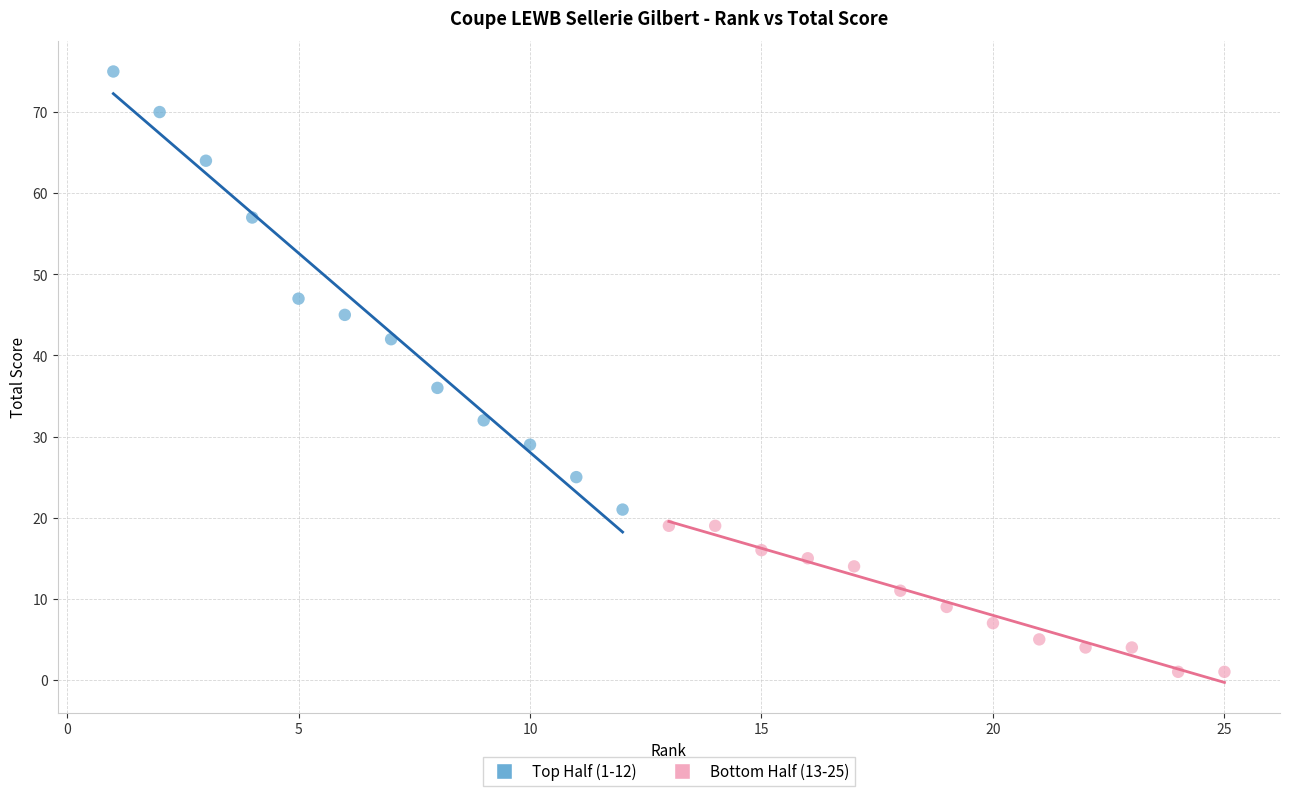

Which series reaches the maximum Y coordinate?

Top Half (1-12)